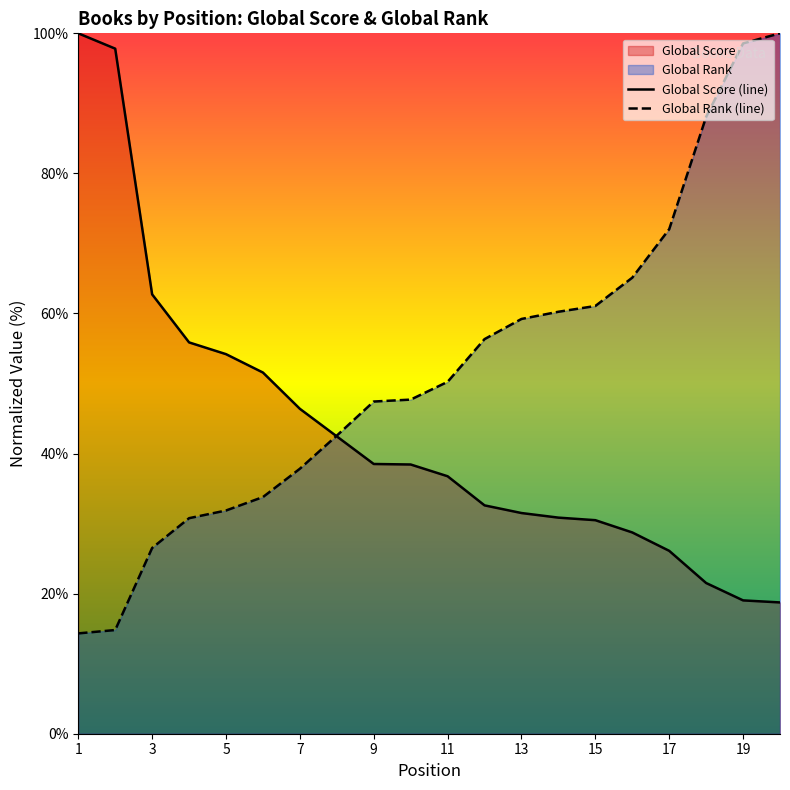

The Global Score (line) series shows 8.1 at 19. True or false?

False